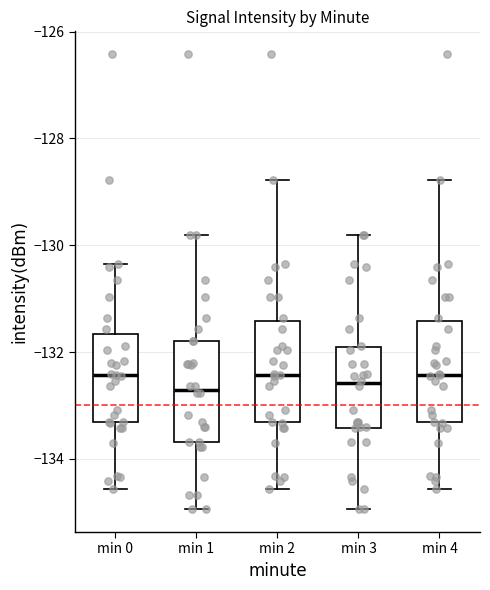

Reading left to right, read every box against the y-axis: the position of its median line, the range the box covers, and the ends of its whiskers. The values are not printed on the chart, so give them approximately, as read against the axis.

min 0: median -132.4, box -133.4 to -131.6, whiskers -134.6 to -130.4
min 1: median -132.8, box -133.6 to -131.8, whiskers -135.0 to -129.8
min 2: median -132.4, box -133.4 to -131.4, whiskers -134.6 to -128.8
min 3: median -132.6, box -133.4 to -132.0, whiskers -135.0 to -129.8
min 4: median -132.4, box -133.4 to -131.4, whiskers -134.6 to -128.8